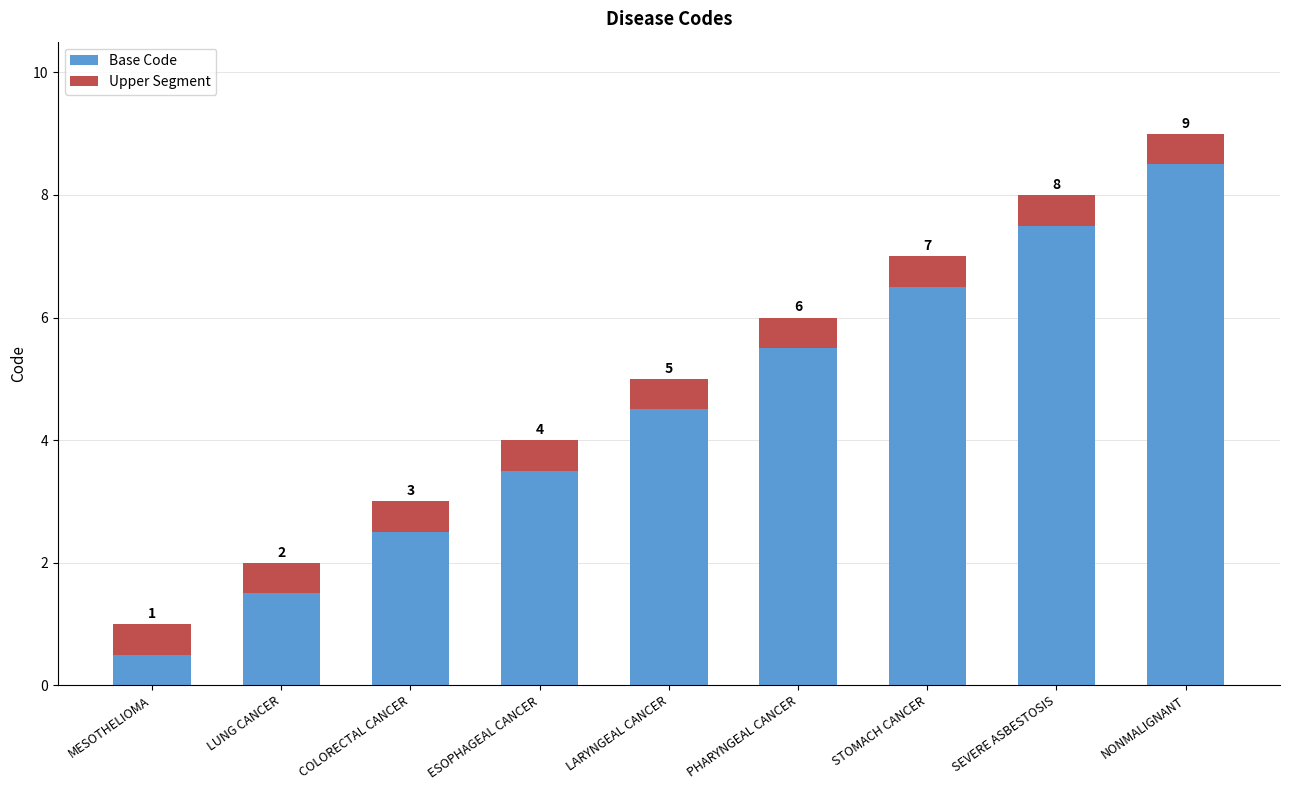

What are all the series names shown in the legend?

Base Code, Upper Segment